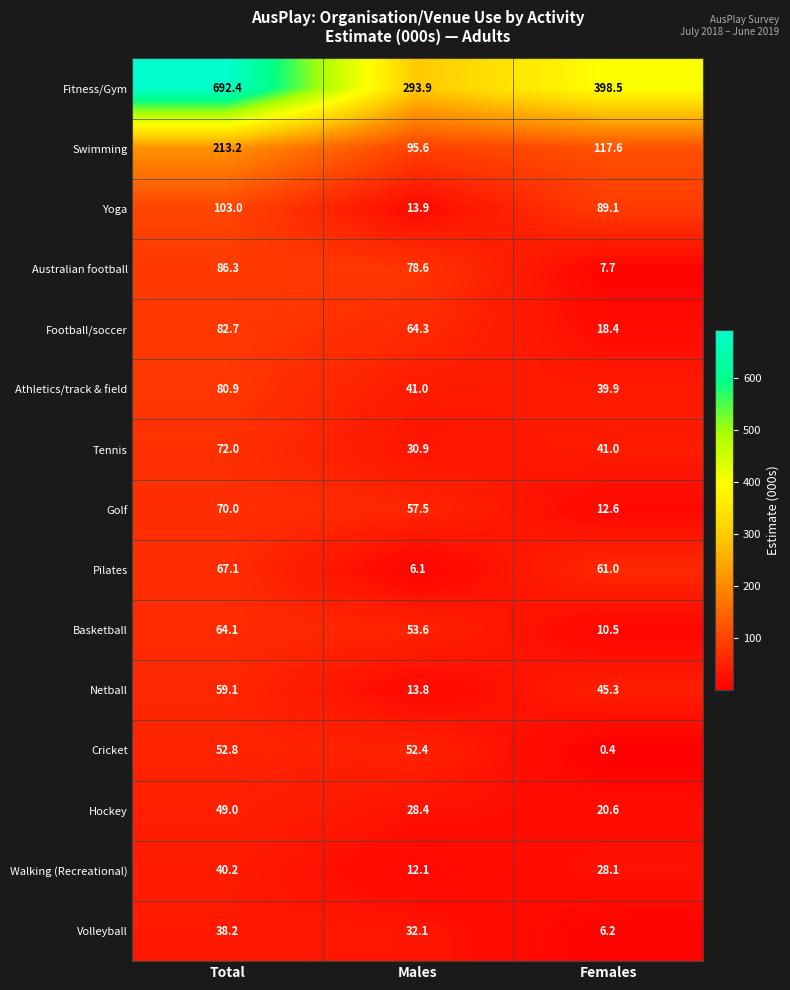

How many distinct data groups are displayed?

15